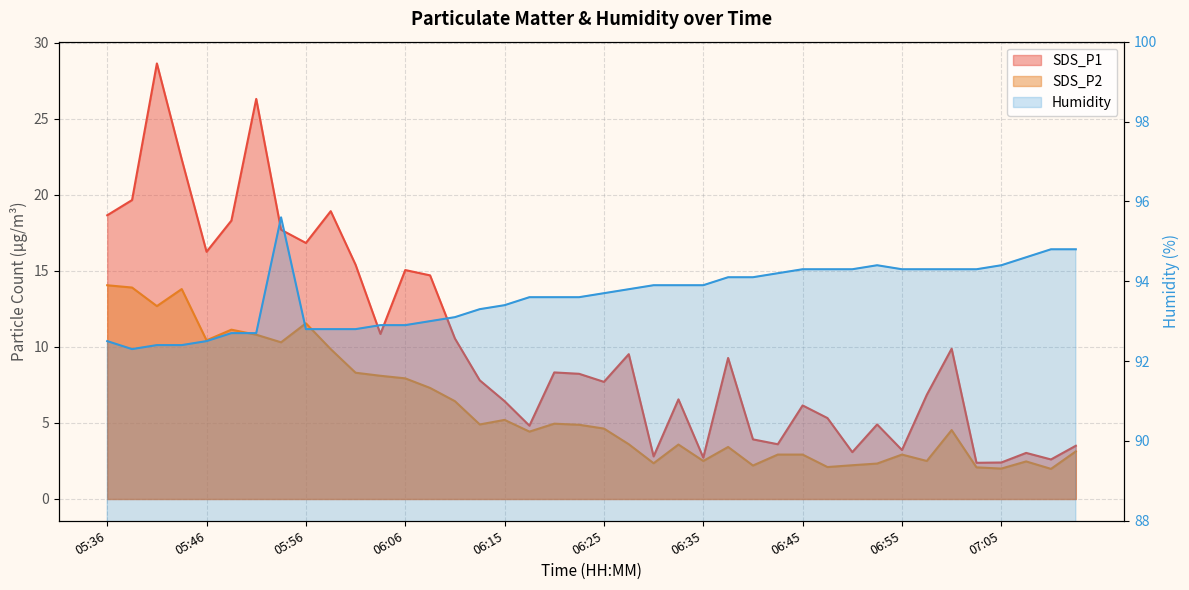

How many interior local peaks does the SDS_P1 series have?

12